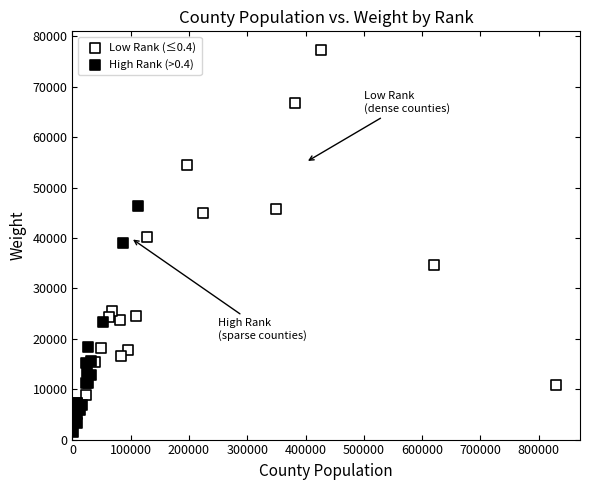

Which series contains the highest Y value?

Low Rank (≤0.4)